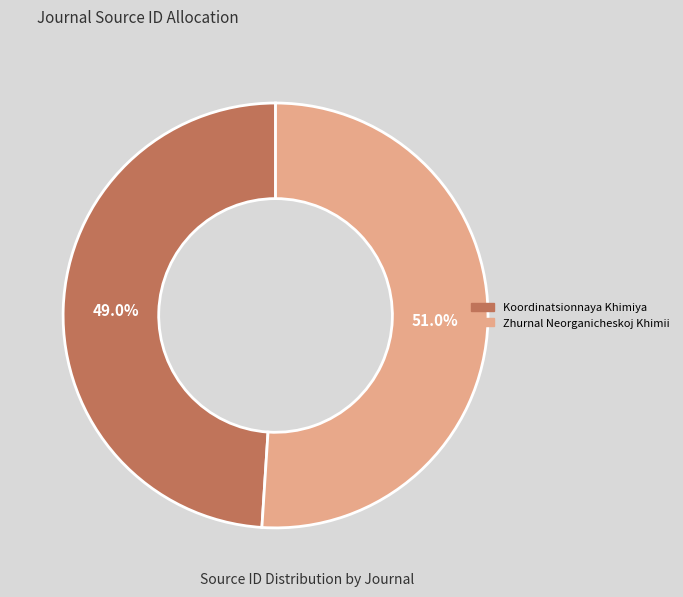

Which slice represents more than half of the pie?

Zhurnal Neorganicheskoj Khimii